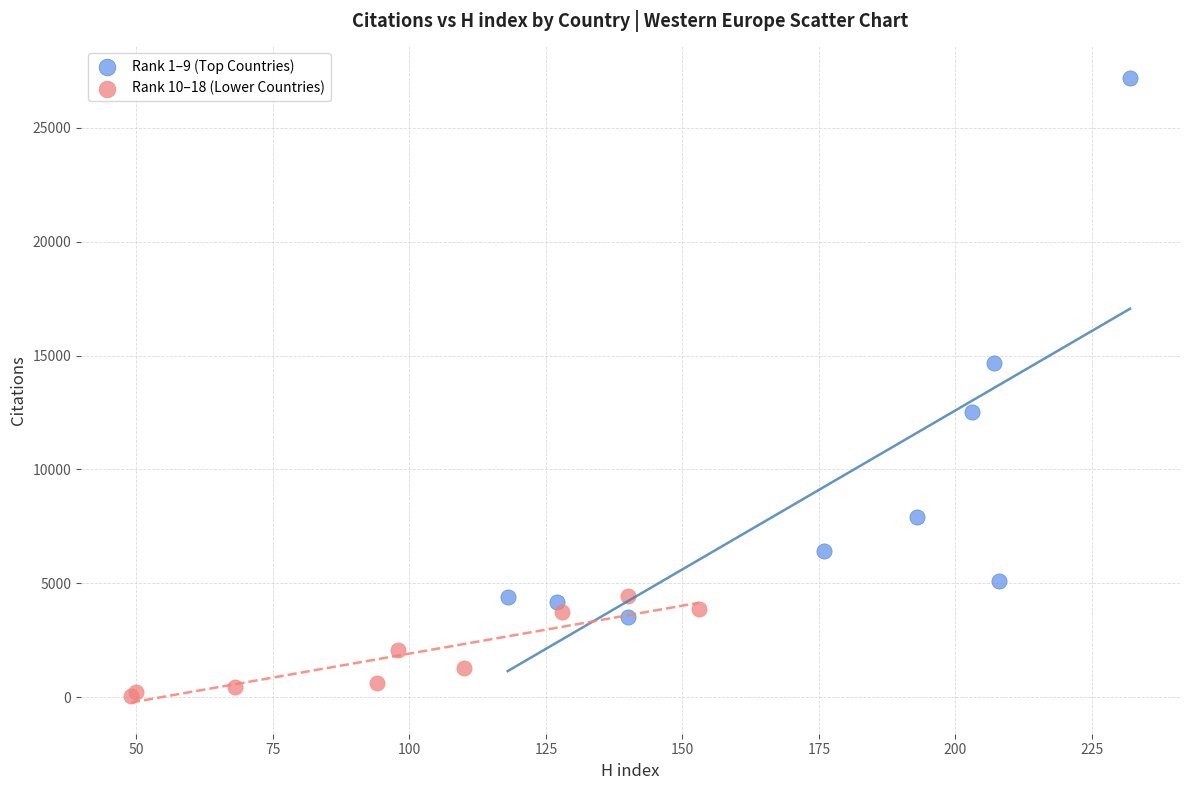

Which series reaches the minimum Y coordinate?

Rank 10–18 (Lower Countries)